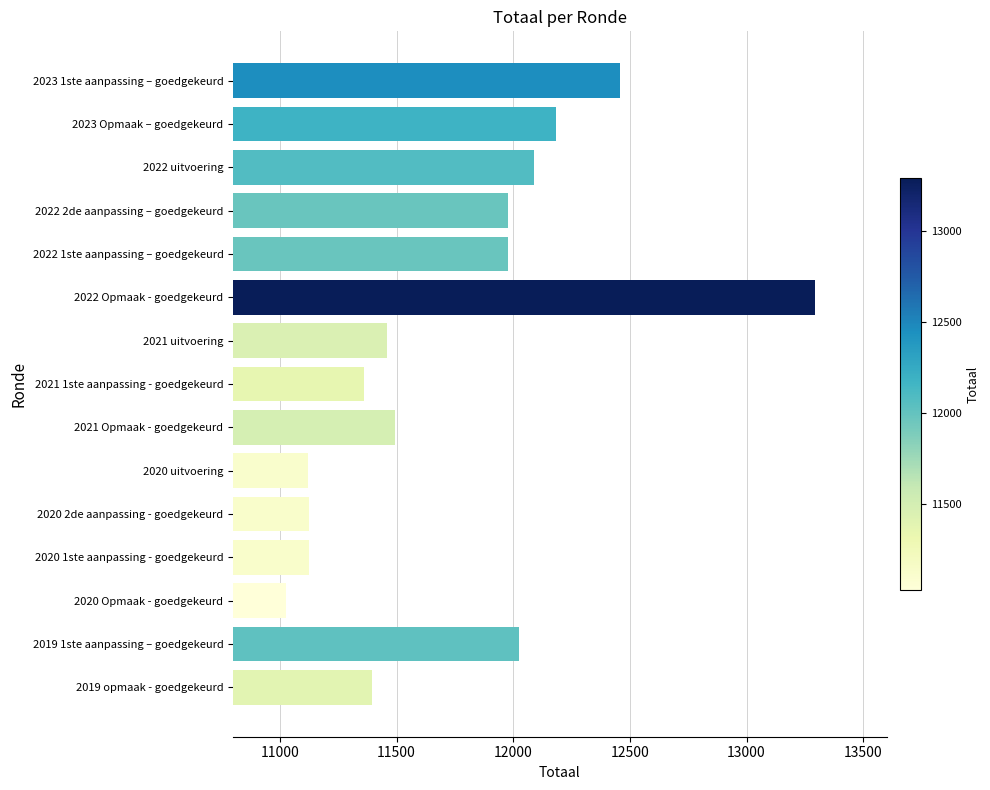

True or false: the data shows 16875 at 2022 uitvoering.

False